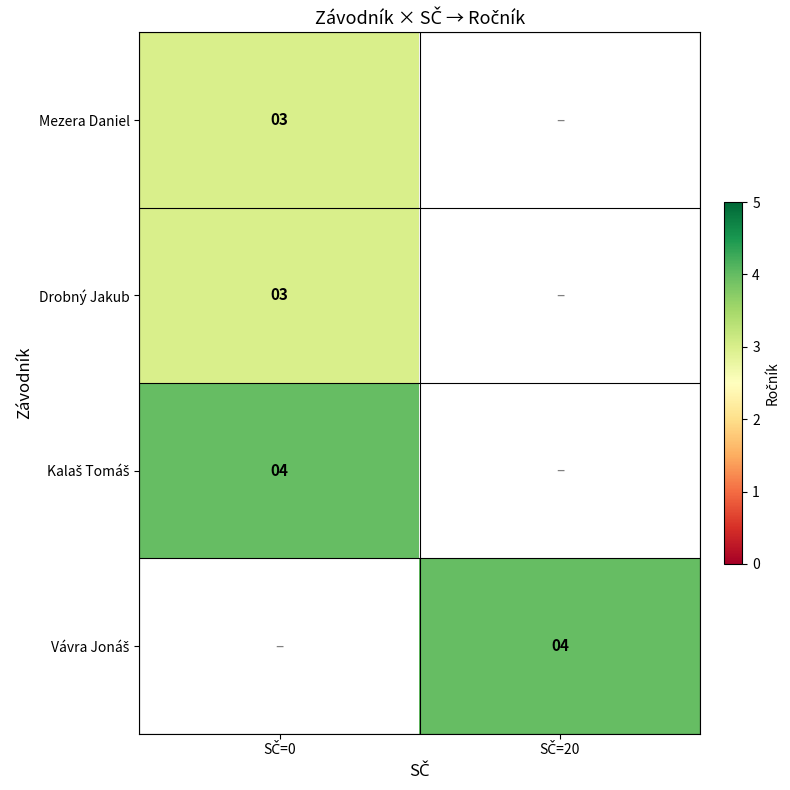

Which label corresponds to the largest value in the chart?

SČ=0